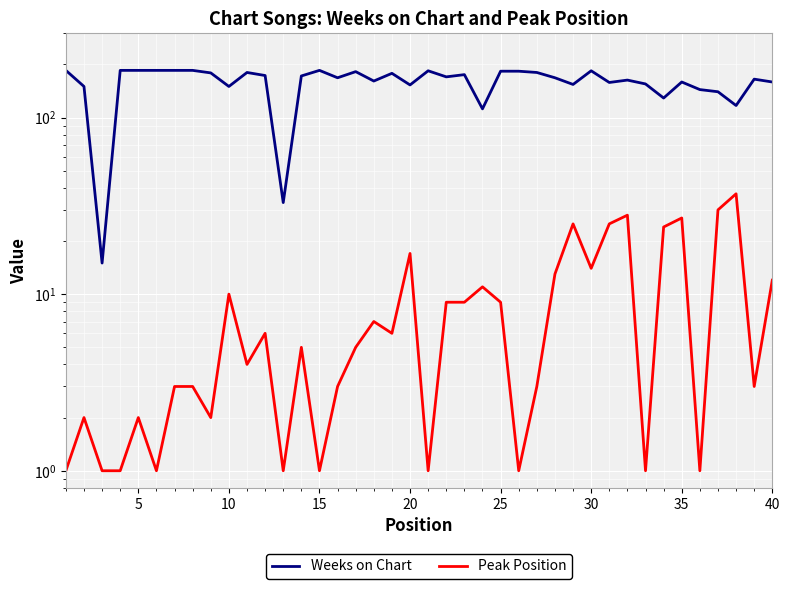

True or false: Peak Position and Weeks on Chart cross at least once.

False